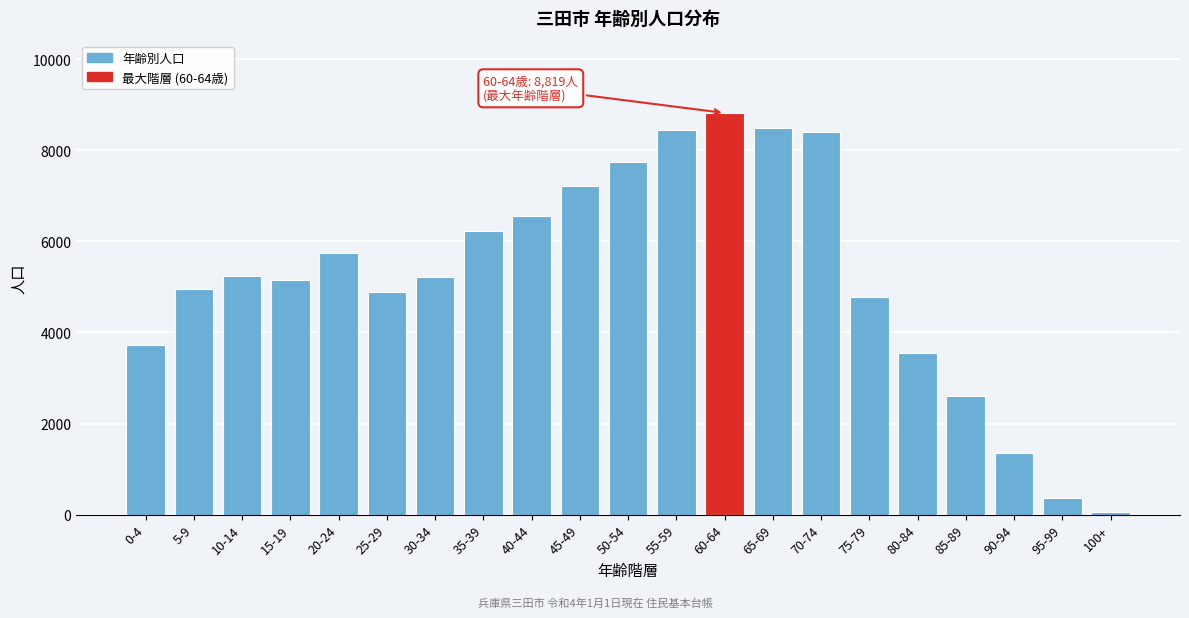

Which label corresponds to the largest value in the chart?

60-64